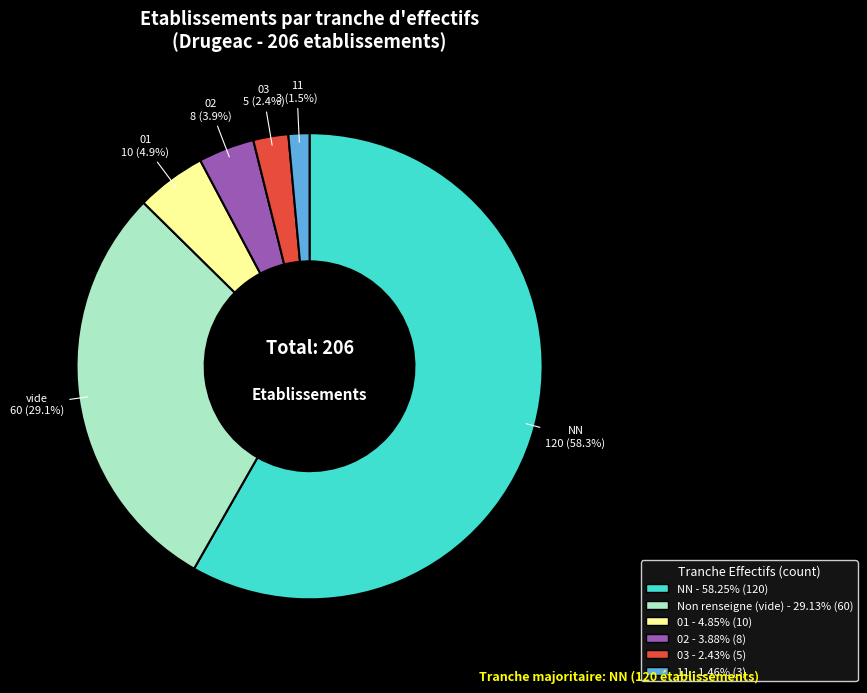

Is there any slice that represents more than half of the pie?

Yes